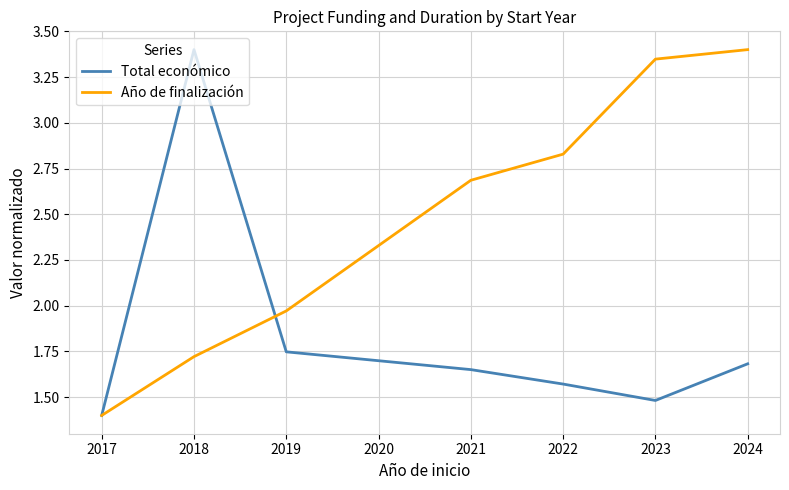

How many series are shown in this chart?

2